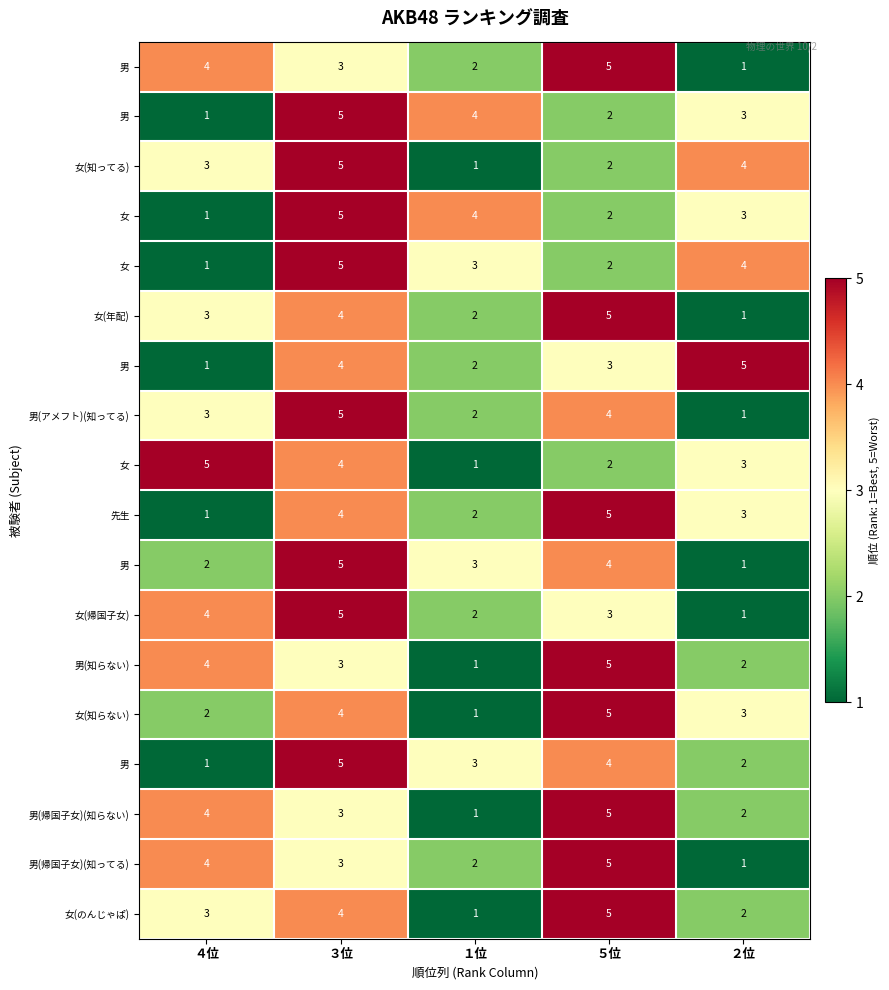

What is the spread (max minus min) of values at １位?

3